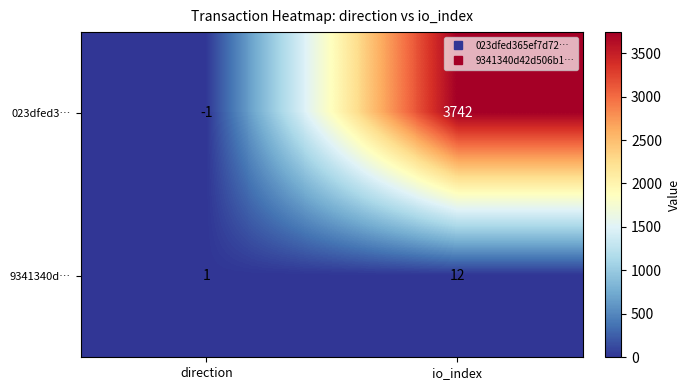

What is the sum of the 9341340d… values at io_index and direction?

13